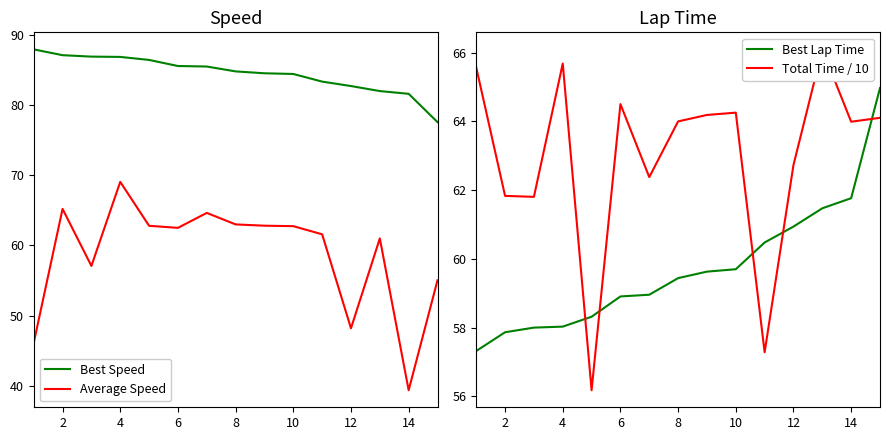

True or false: Best Speed and Average Speed intersect in this chart.

False